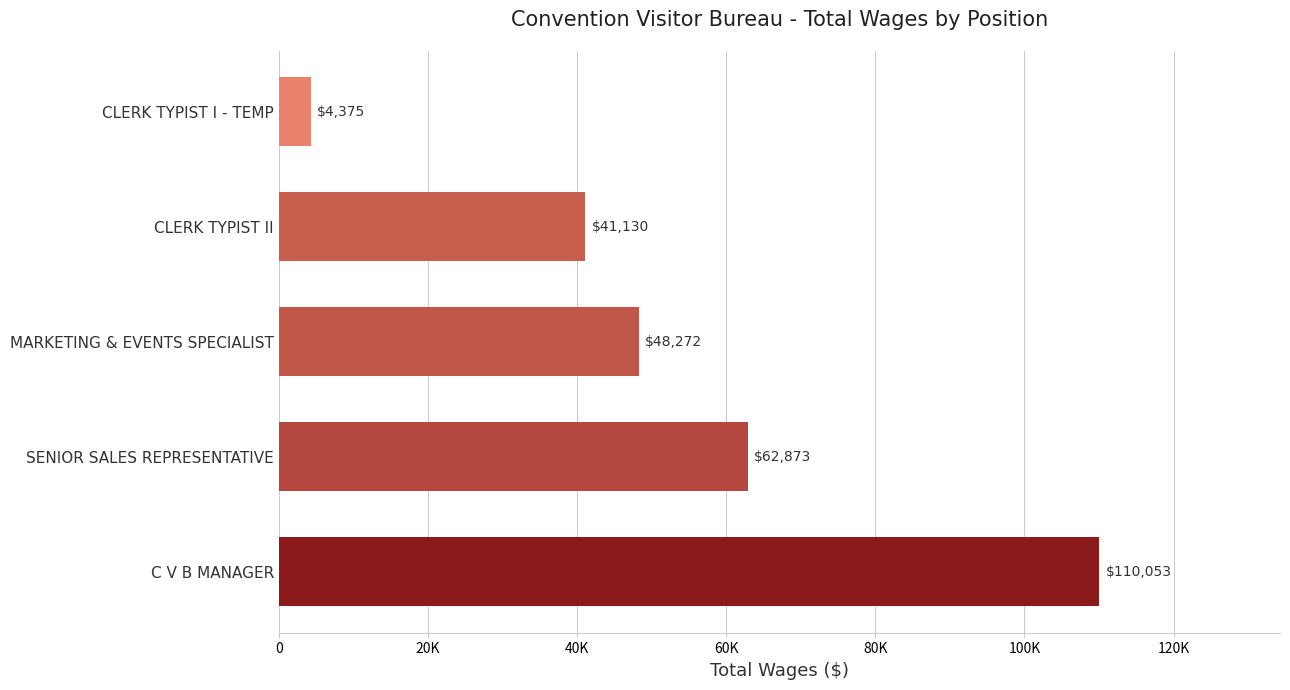

Are the bars horizontal?

Yes